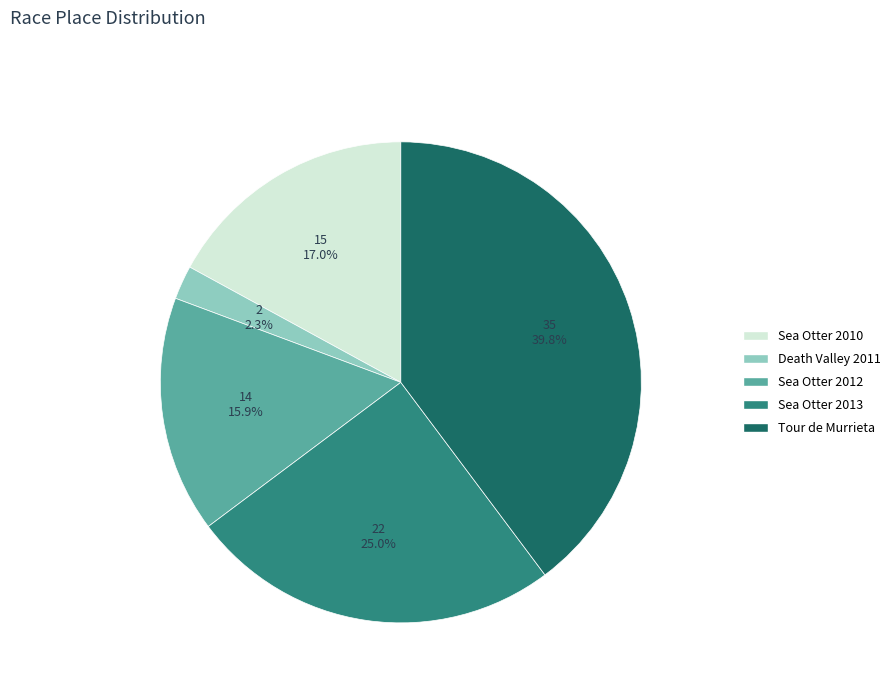

Does any single category account for the majority?

No